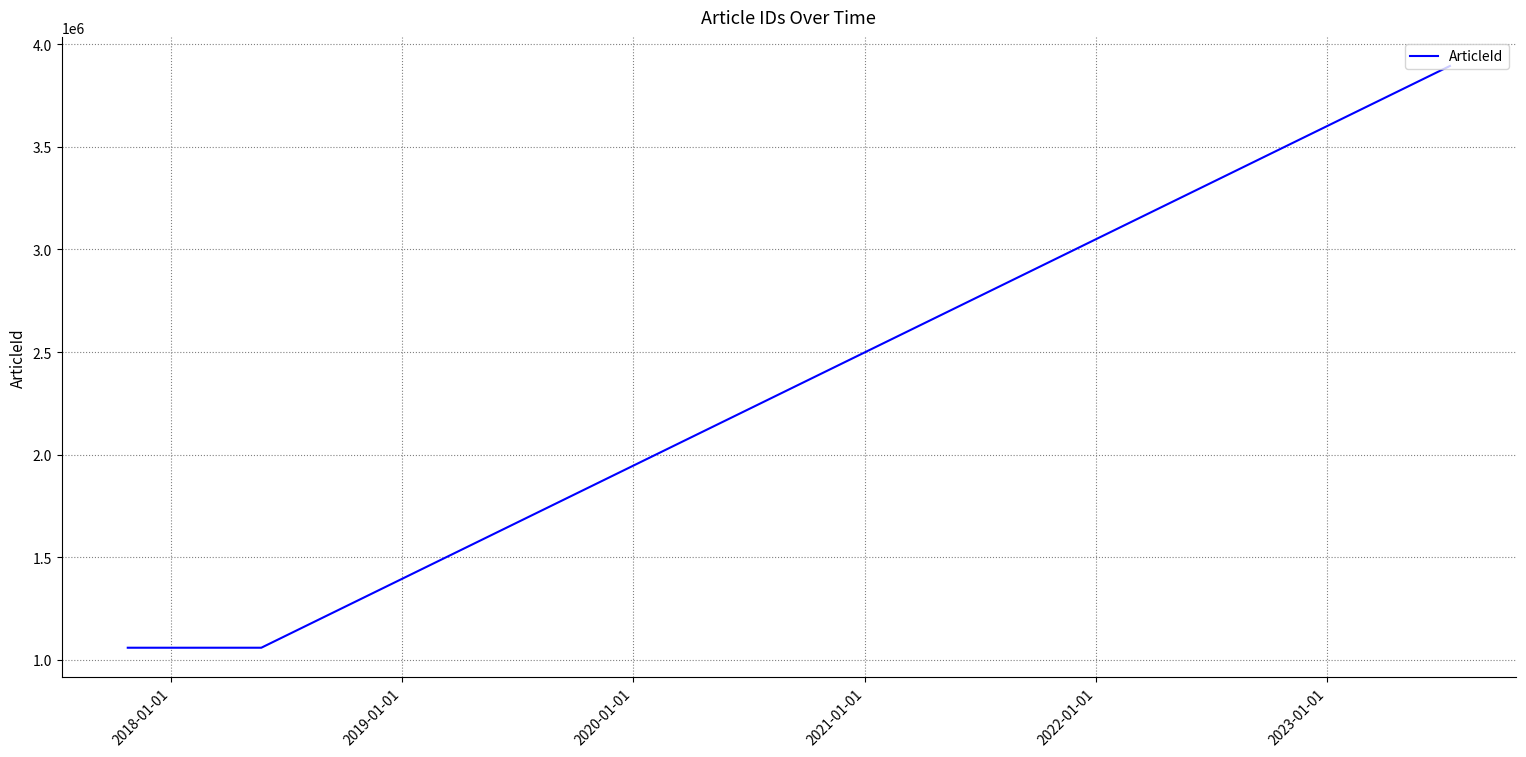

What is the average value?

2004523